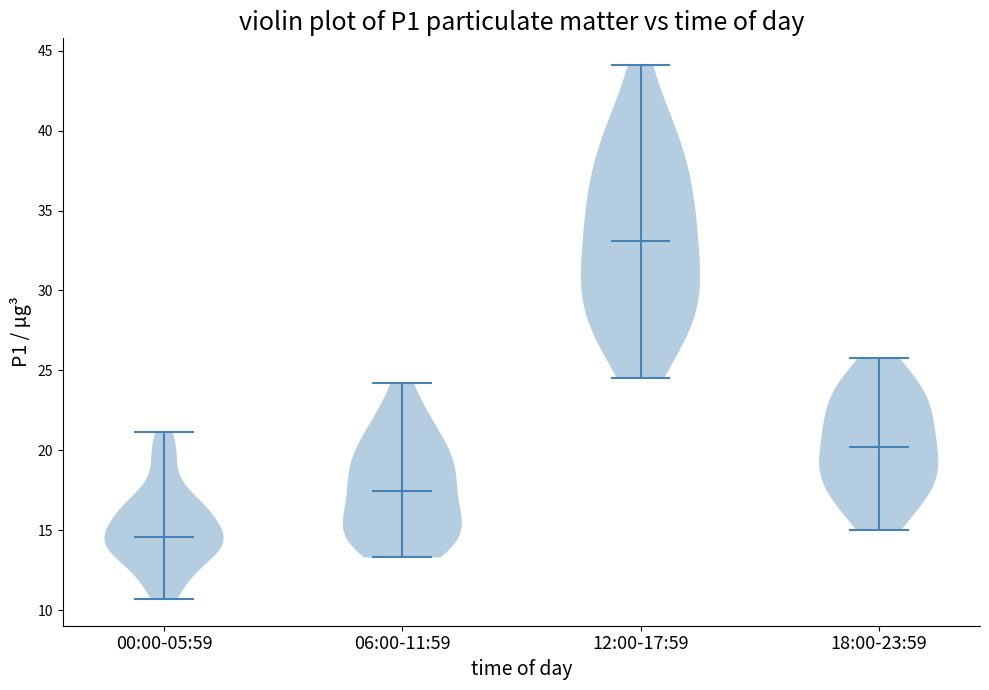

Reading left to right, read every violin against the y-axis: where its median line is, and the lowest and highest points it reaches. The values are not printed on the chart, so give them approximately, as read against the axis.

00:00-05:59: median line 14.5, lowest point 10.5, highest point 21.0
06:00-11:59: median line 17.5, lowest point 13.5, highest point 24.0
12:00-17:59: median line 33.0, lowest point 24.5, highest point 44.0
18:00-23:59: median line 20.0, lowest point 15.0, highest point 26.0